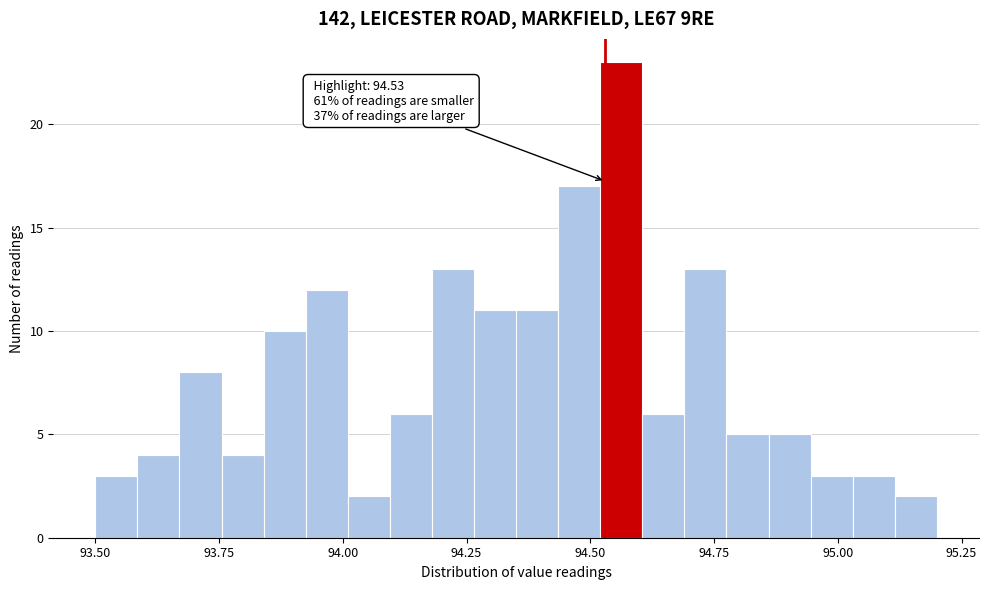

Around what value on the x-axis is the tallest bar? Give the approximate position of its centre, as read against the axis.

94.55